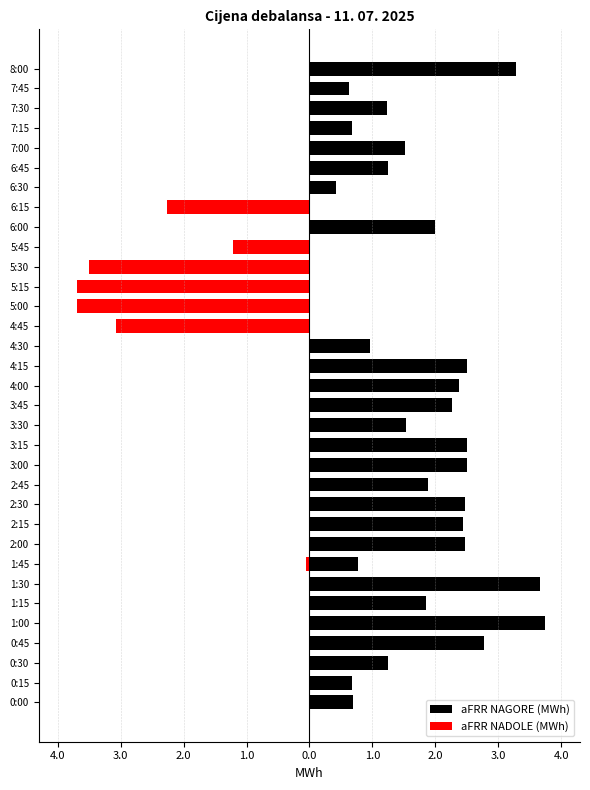

Reading left to right, what are all the values shown in this chart?

aFRR NAGORE (MWh): 0.7	0.7	1.2	2.8	3.7	1.9	3.7	0.8	2.5	2.4	2.5	1.9	2.5	2.5	1.5	2.3	2.4	2.5	1.0	0.0	0.0	0.0	0.0	0.0	2.0	0.0	0.4	1.2	1.5	0.7	1.2	0.6	3.3
aFRR NADOLE (MWh): 0.0	0.0	0.0	0.0	0.0	0.0	0.0	-0.1	0.0	0.0	0.0	0.0	0.0	0.0	0.0	0.0	0.0	0.0	0.0	-3.1	-3.7	-3.7	-3.5	-1.2	0.0	-2.3	0.0	0.0	0.0	0.0	0.0	0.0	0.0